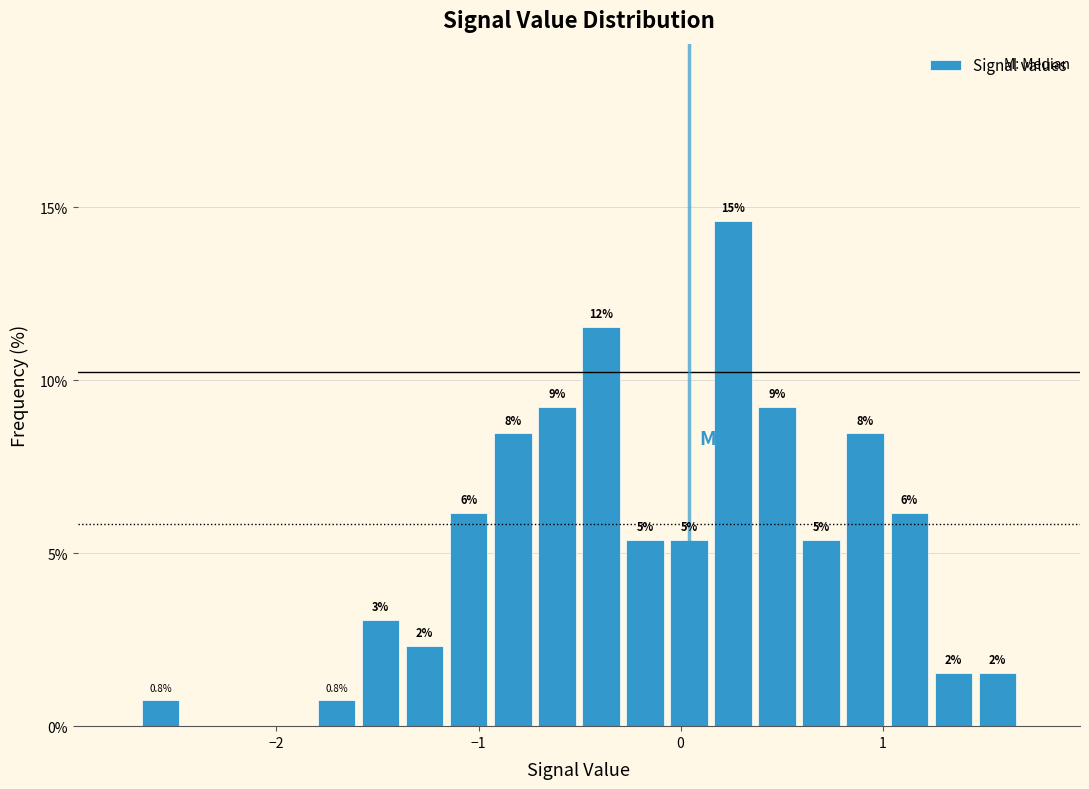

Read against the x-axis, roughly where is the centre of the tallest bar?

0.3